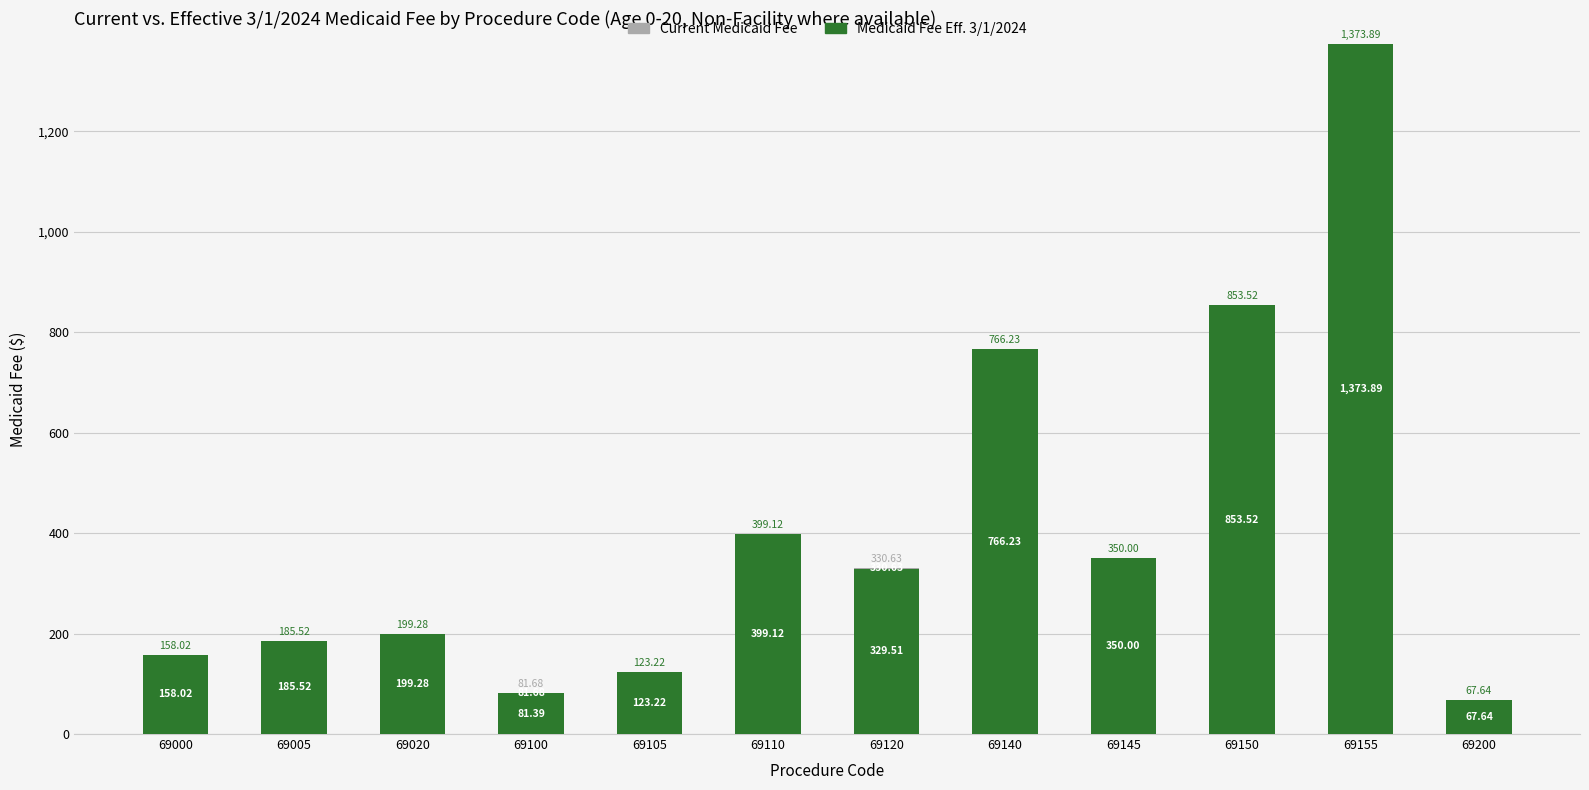

Which series changed the most between 69145 and 69155?

Medicaid Fee Eff. 3/1/2024